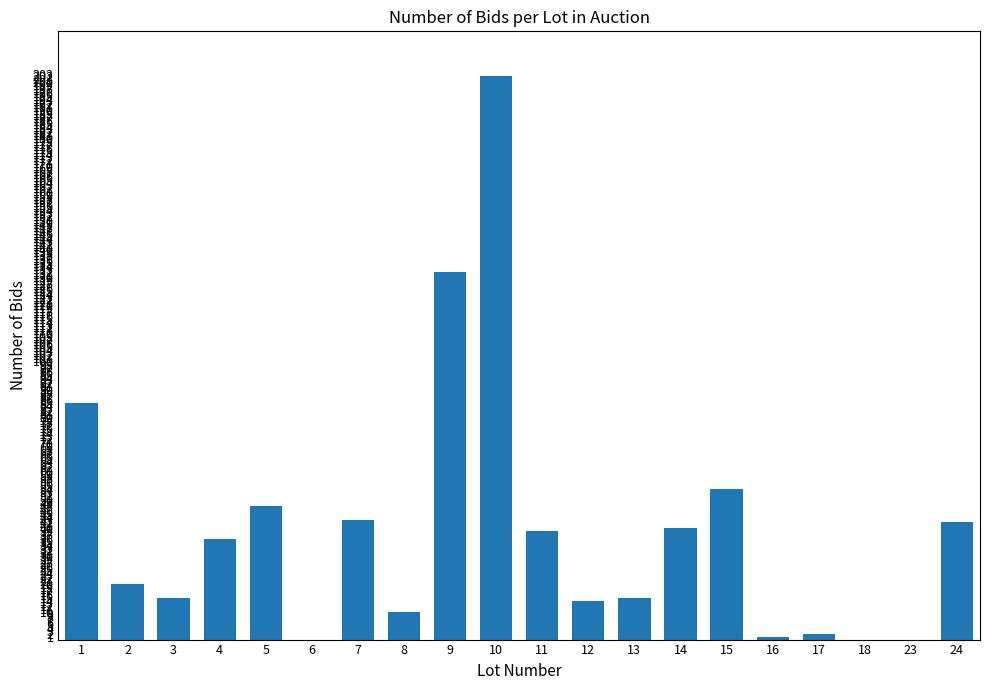

Which label corresponds to the largest value in the chart?

10